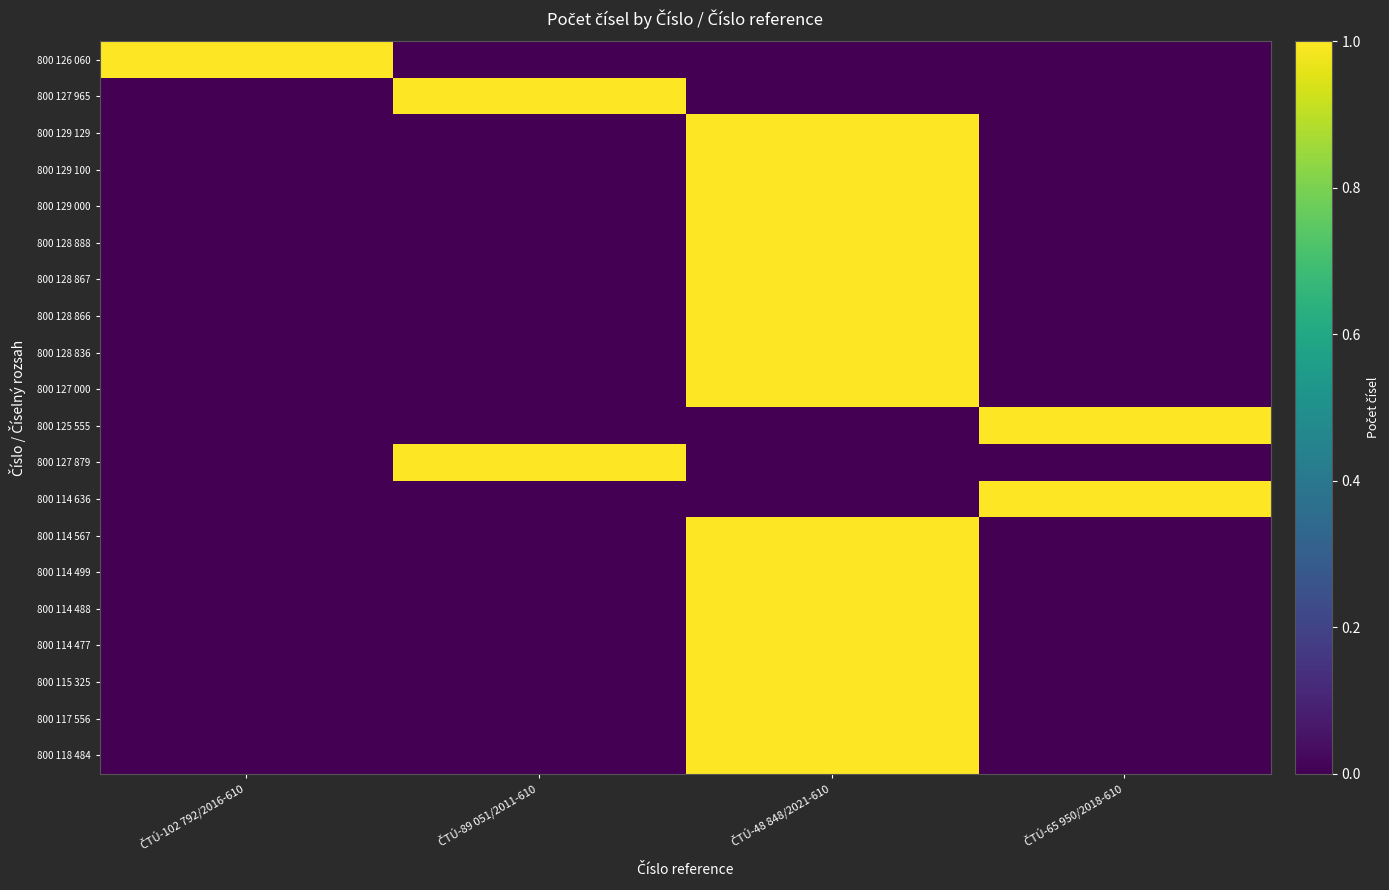

What is the greatest value displayed?

1